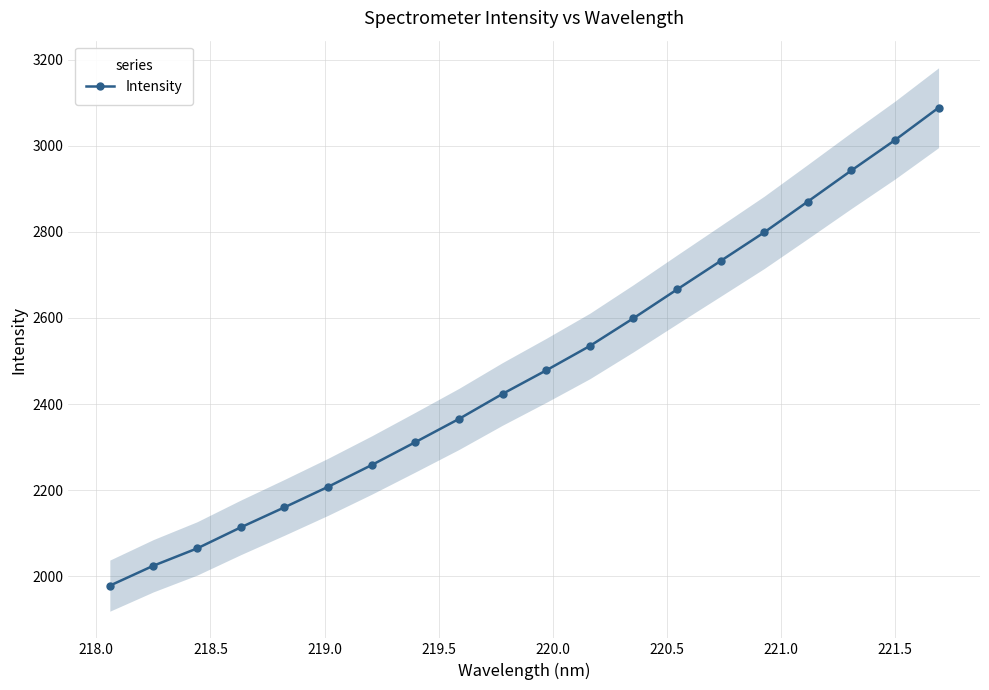

What is the value of the Intensity point at the 20th from the left?

3088.1